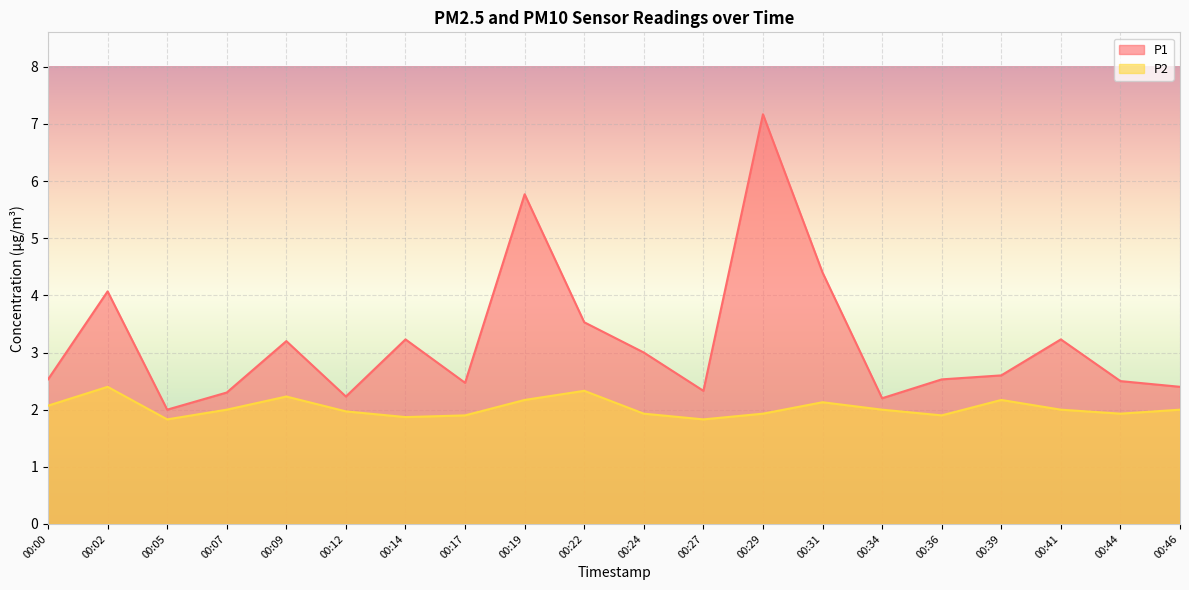

At how many categories does at least one series exceed 5?

2